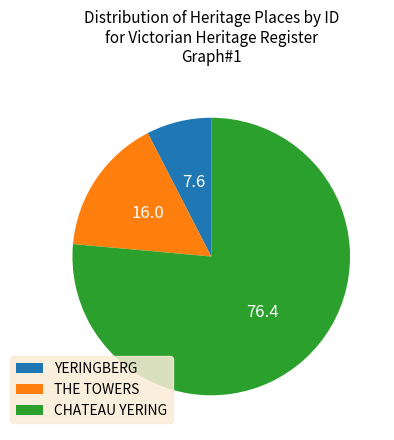

True or false: YERINGBERG accounts for 8% of the total.

True